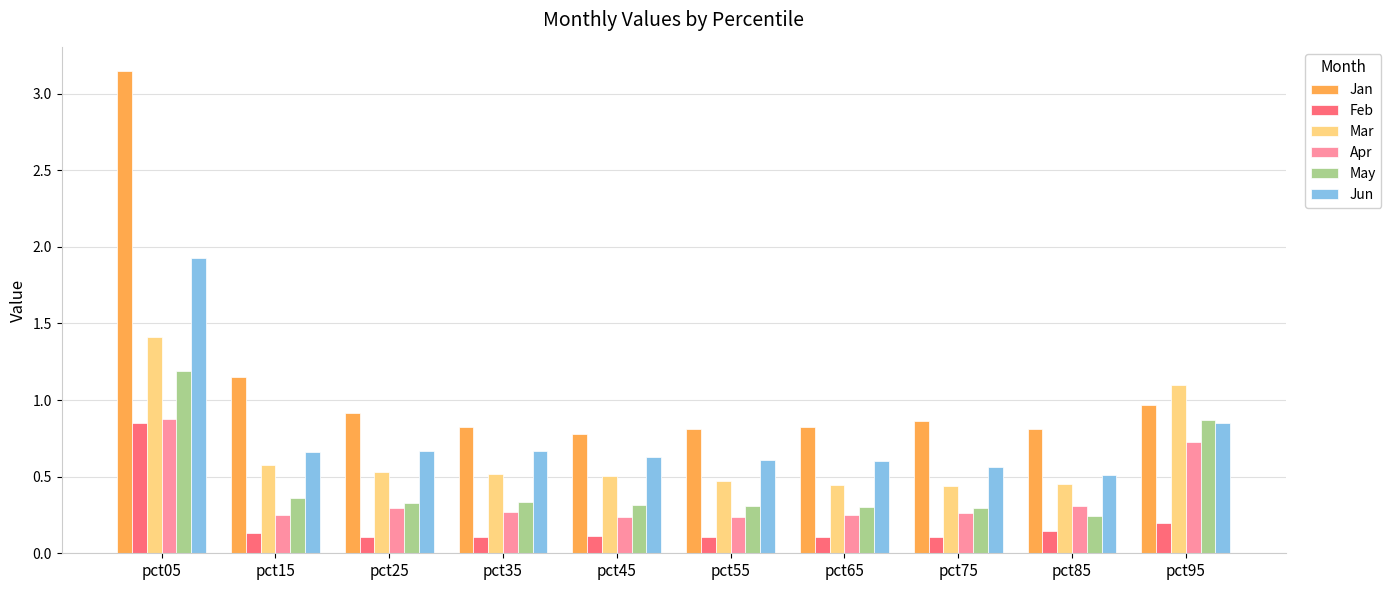

What is the highest value of the May series?

1.2